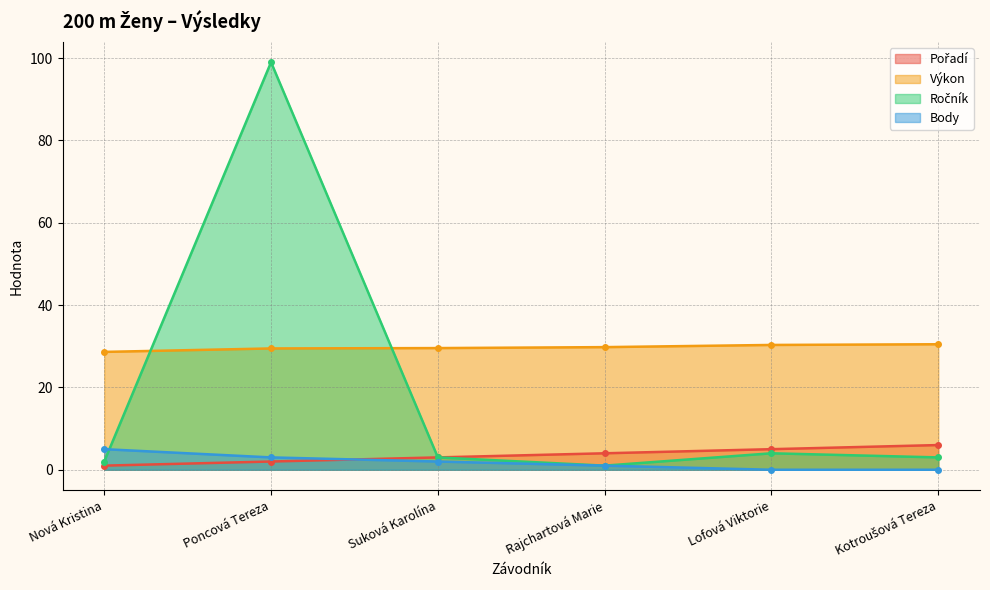

At which category is the sum across all series the highest?

Poncová Tereza